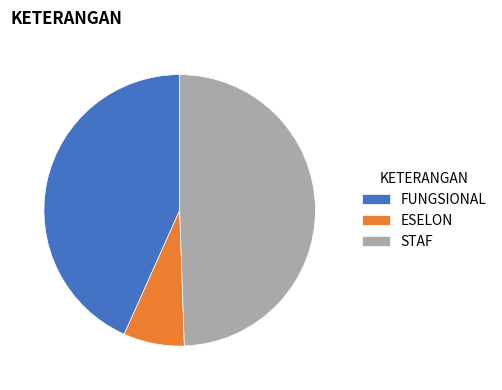

Does FUNGSIONAL account for over 50% of the chart?

No